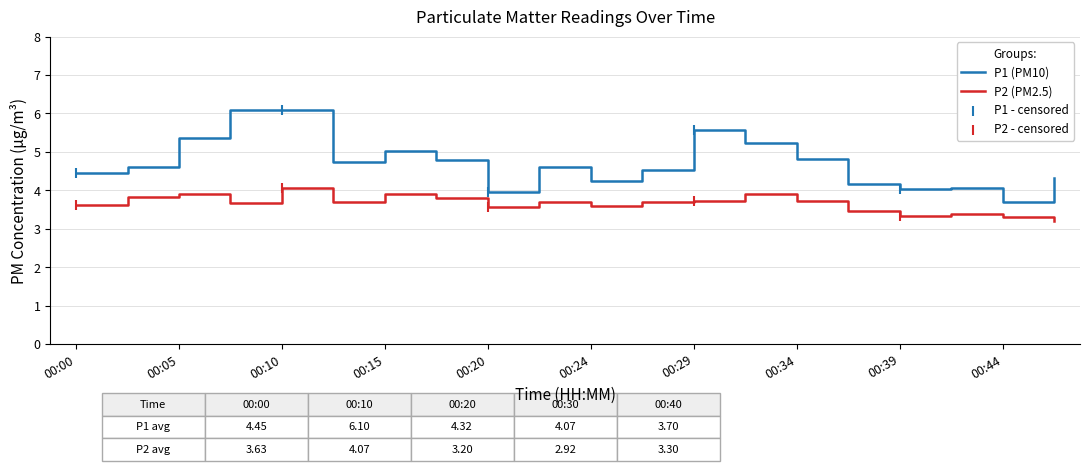

Which series has the largest total across all categories?

P1 (PM10)